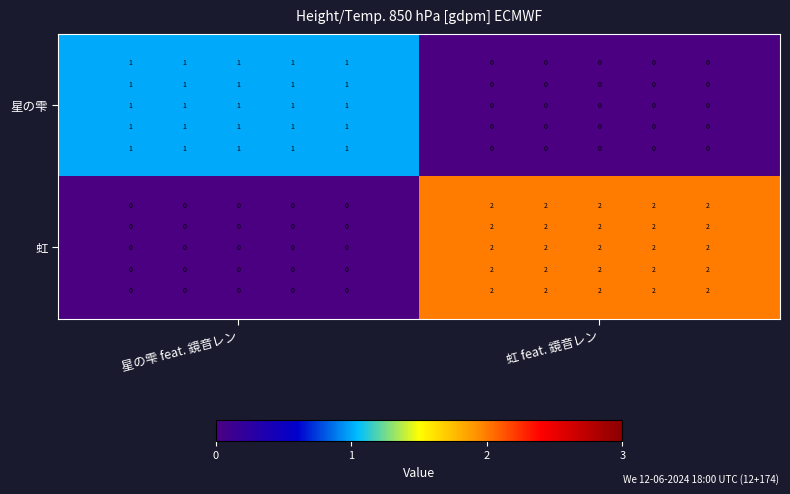

Rank the series at 星の雫 feat. 鏡音レン from highest to lowest value.

星の雫, 虹